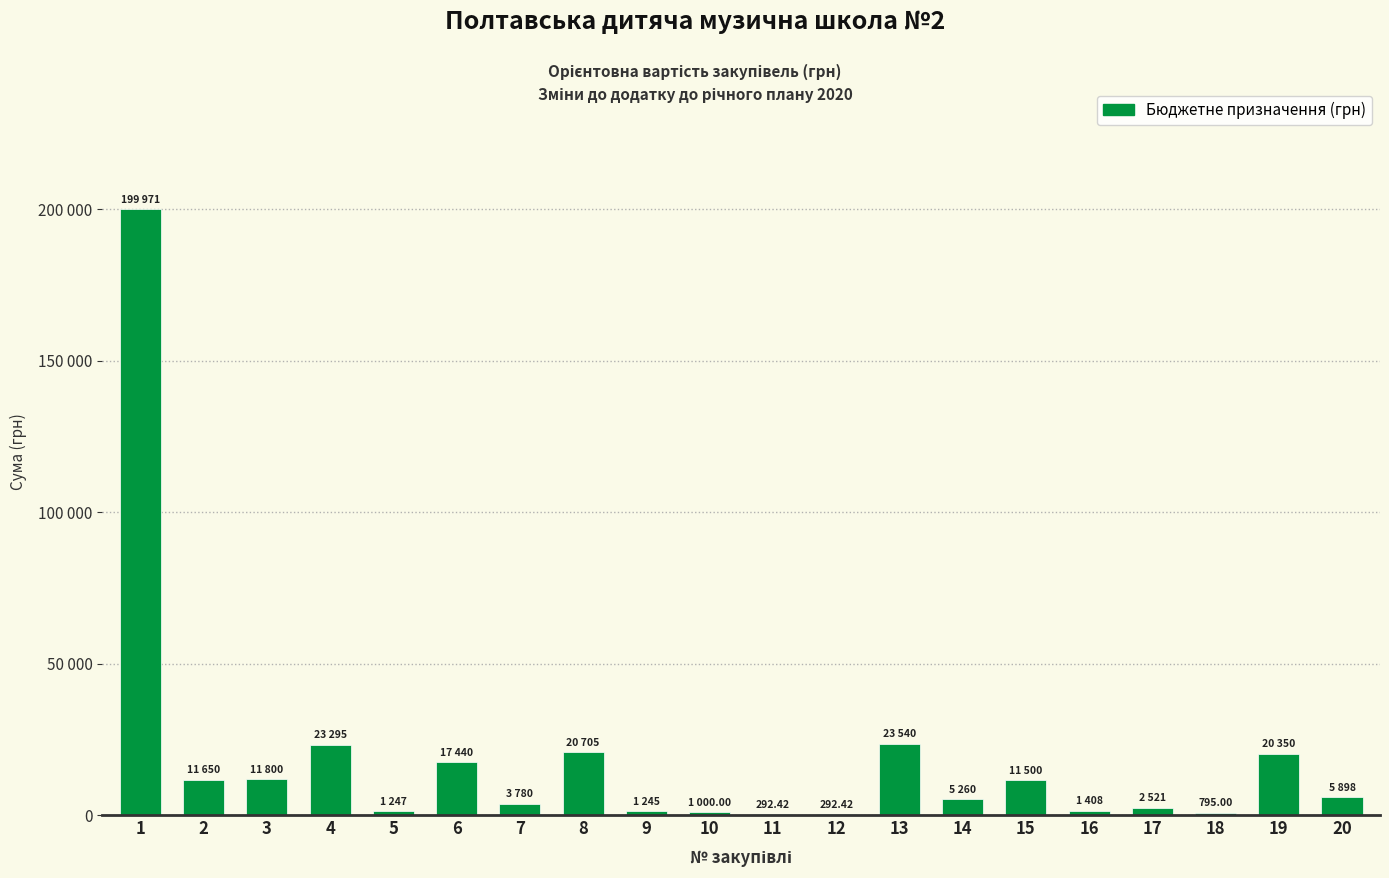

What is the change in value from 8 to 17?

-18183.8